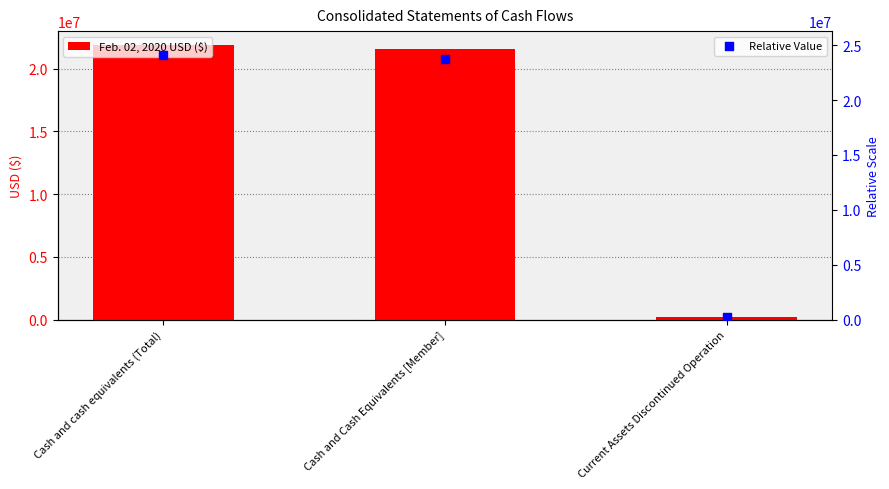

What are all the series names shown in the legend?

Feb. 02, 2020 USD ($), Relative Value